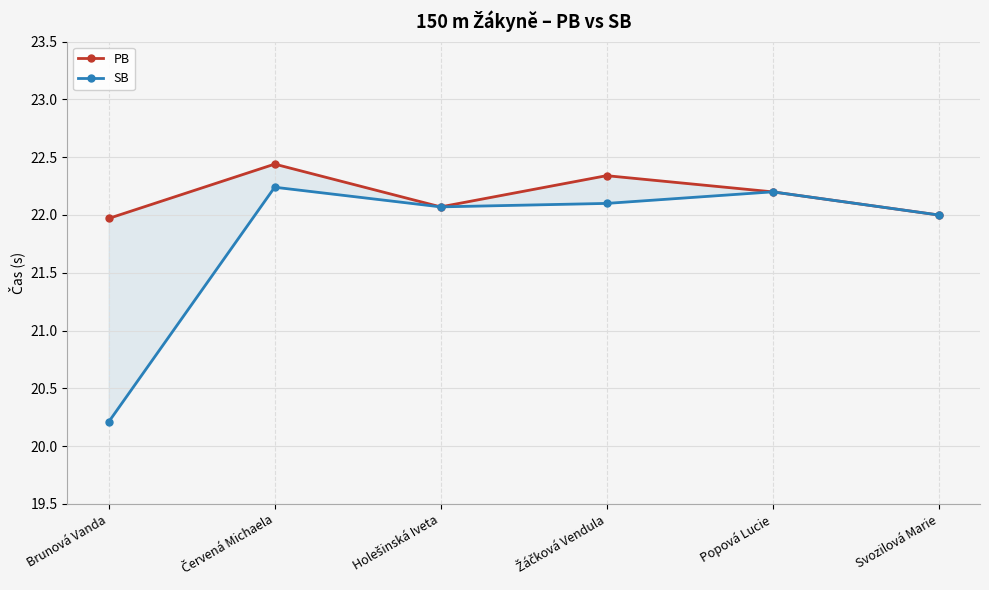

Is the value of SB at Holešinská Iveta greater than the value of PB at Popová Lucie?

No